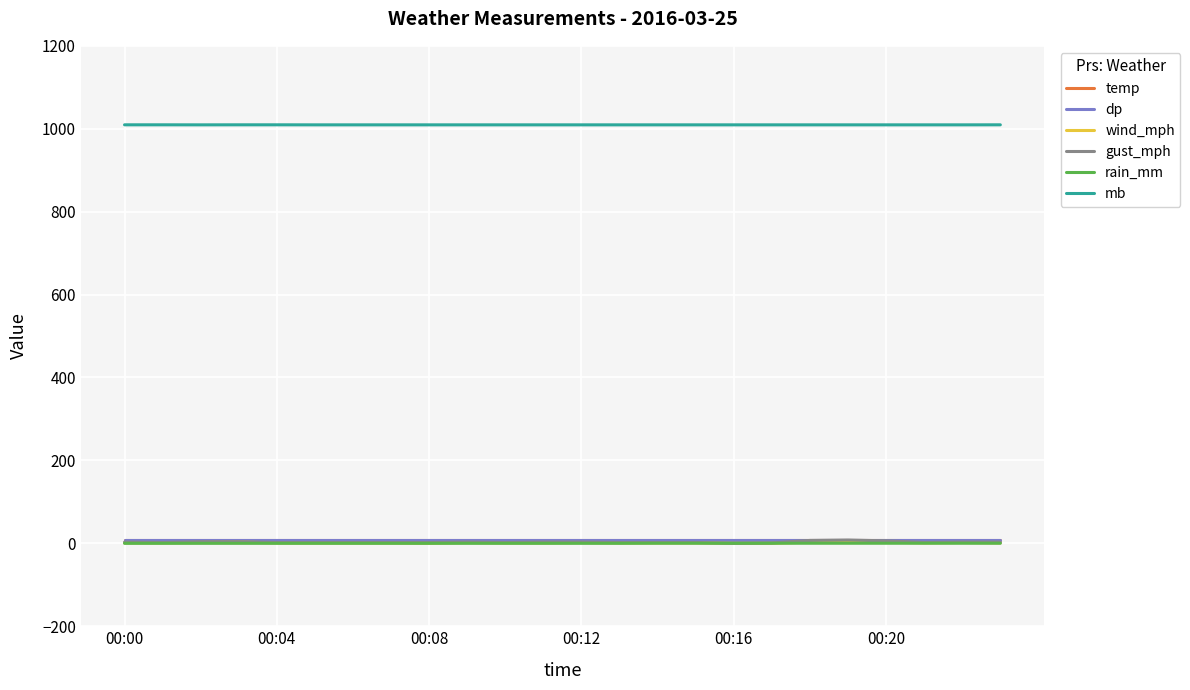

Which series has the largest total across all categories?

mb